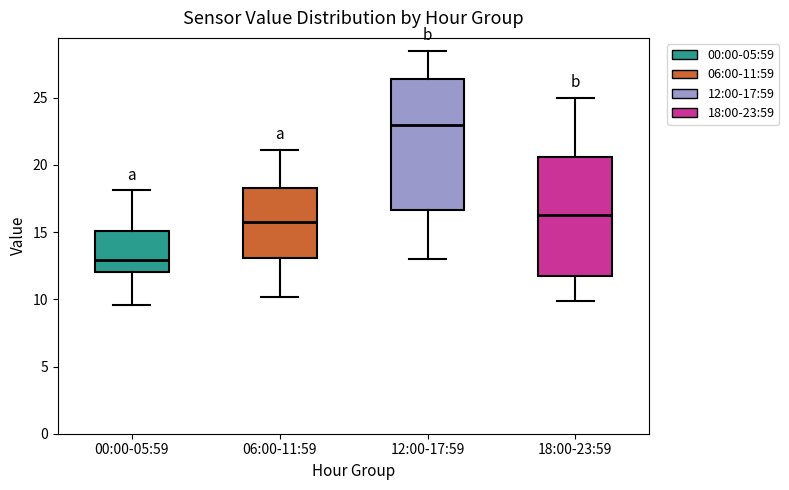

Reading left to right, transcribe this box plot: for each box, give where its median line is, the range the box spans, and where its two whiskers end, as read against the y-axis. The values are not printed on the chart, so give them approximately, as read against the axis.

00:00-05:59: median 13.0, box 12.0 to 15.0, whiskers 9.5 to 18.0
06:00-11:59: median 16.0, box 13.0 to 18.5, whiskers 10.0 to 21.0
12:00-17:59: median 23.0, box 16.5 to 26.5, whiskers 13.0 to 28.5
18:00-23:59: median 16.5, box 11.5 to 20.5, whiskers 10.0 to 25.0